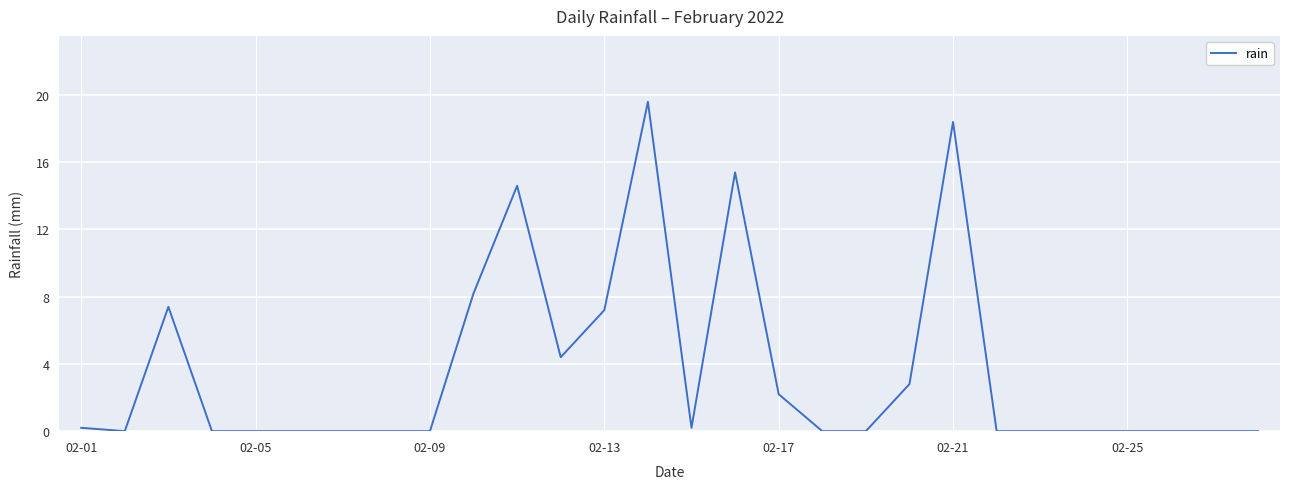

Does the chart display data point markers on the line(s)?

No